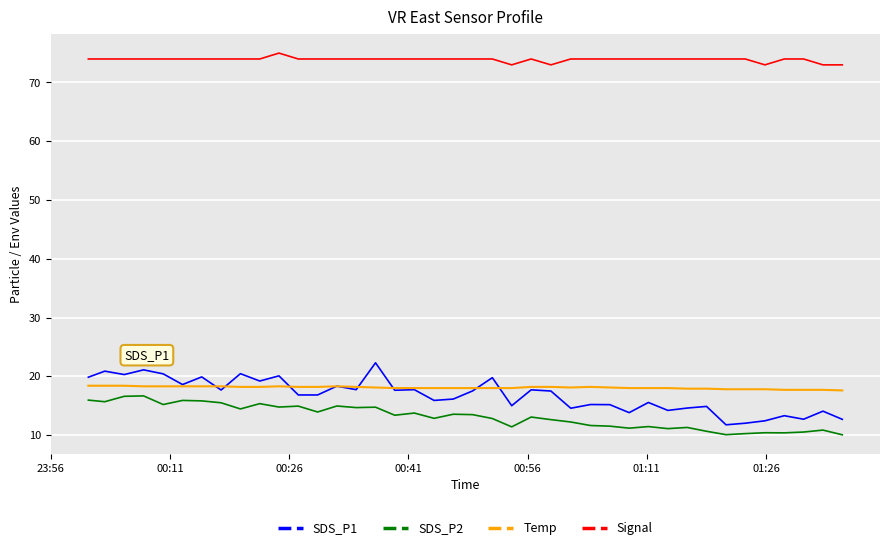

How many lines are shown in the chart?

4